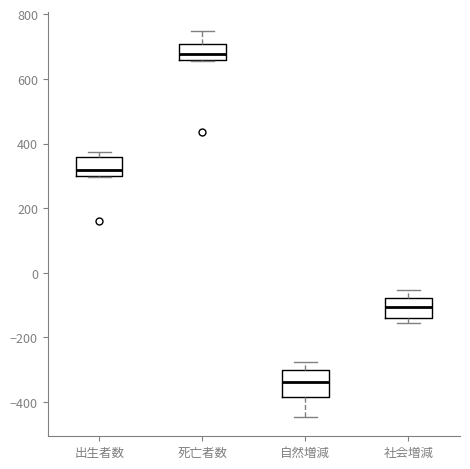

Reading left to right, transcribe this box plot: for each box, give where its median line is, the range the box spans, and where its two whiskers end, as read against the y-axis. The values are not printed on the chart, so give them approximately, as read against the axis.

出生者数: median 320, box 300 to 360, whiskers 300 to 380
死亡者数: median 680, box 660 to 700, whiskers 660 to 740
自然増減: median -340, box -380 to -300, whiskers -440 to -280
社会増減: median -100, box -140 to -80, whiskers -160 to -60